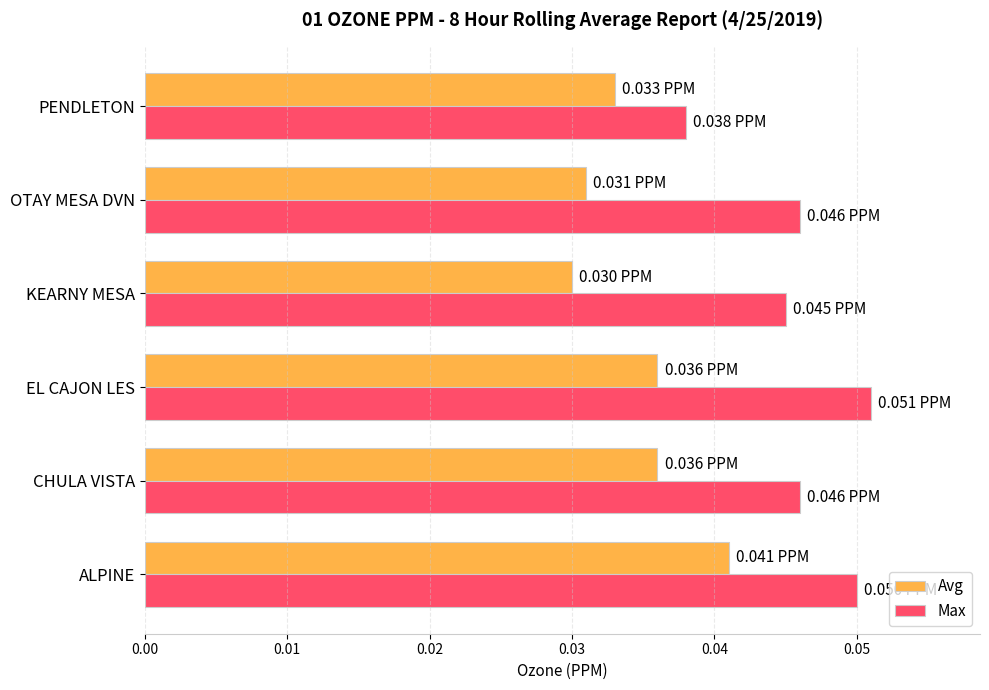

Rank the series at KEARNY MESA from highest to lowest value.

Max, Avg